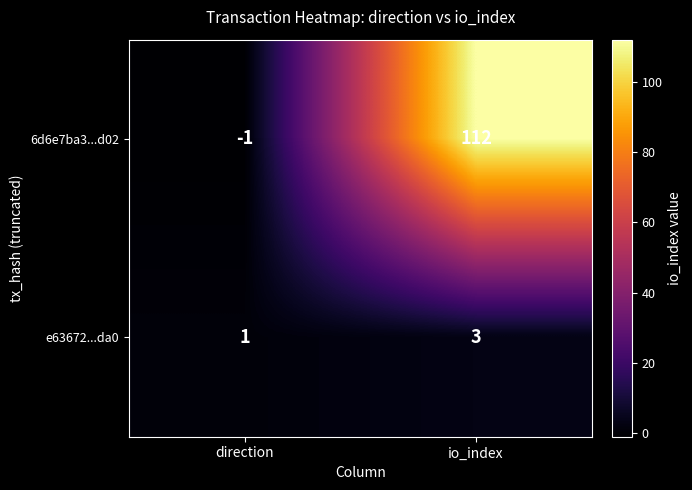

What is the spread (max minus min) of values at io_index?

109